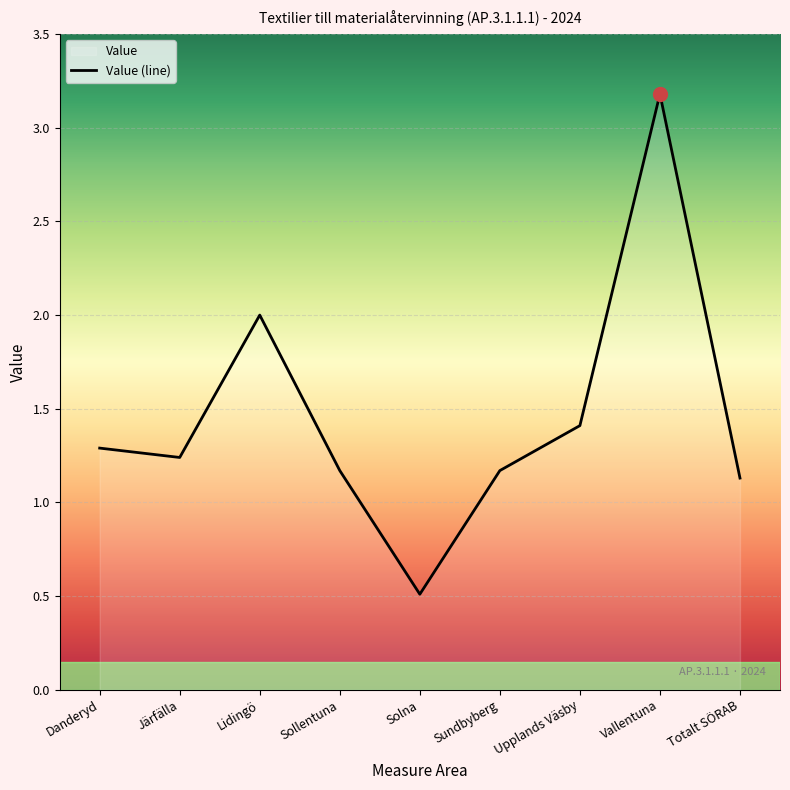

At which label is the value closest to 1?

Totalt SÖRAB